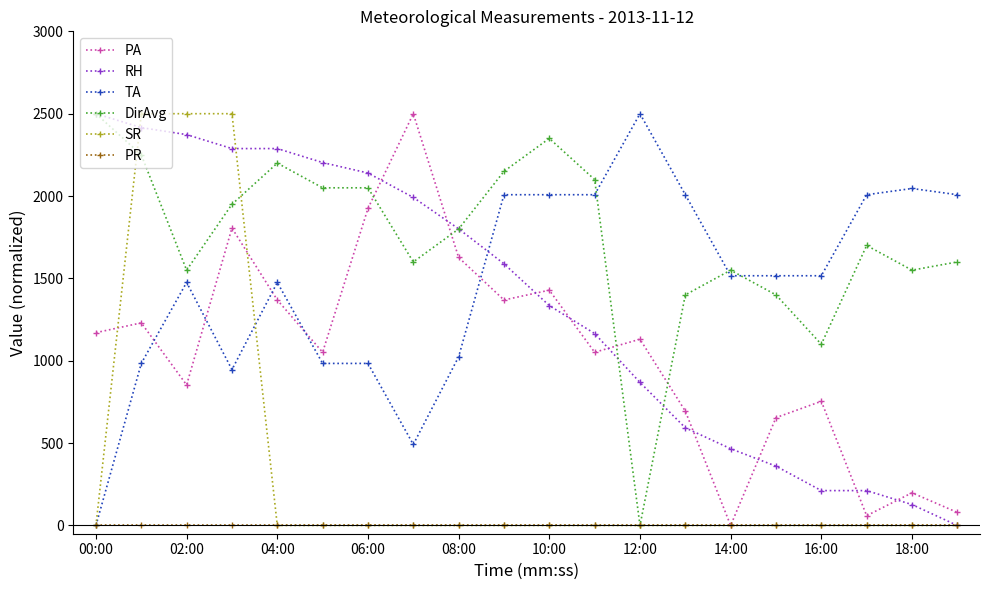

What is the difference between the maximum and minimum values in the TA series?

2500.0